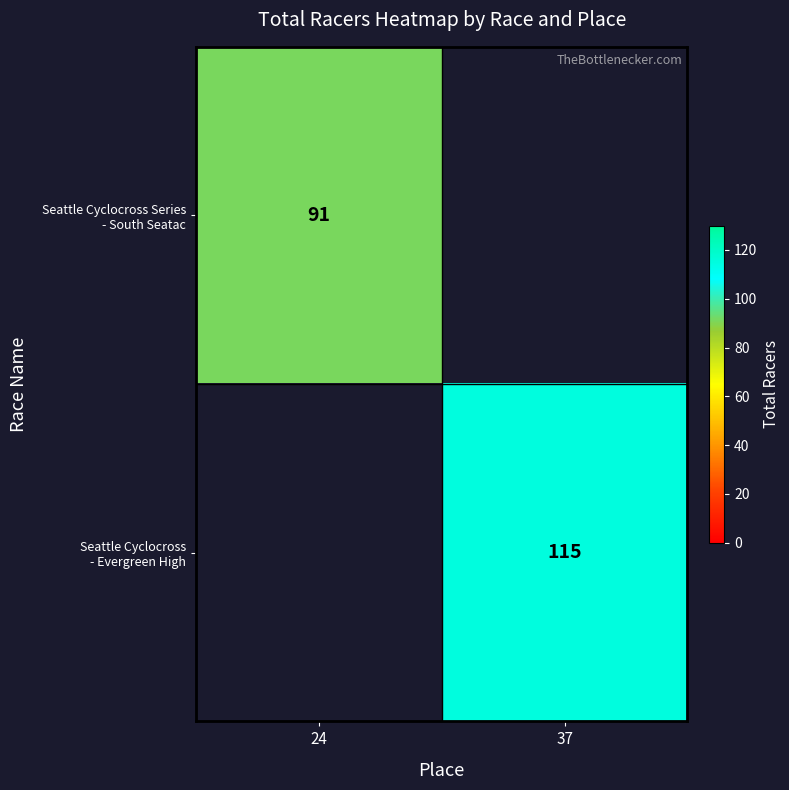

Is it true that Seattle Cyclocross - Evergreen High equals 0 at 24?

True